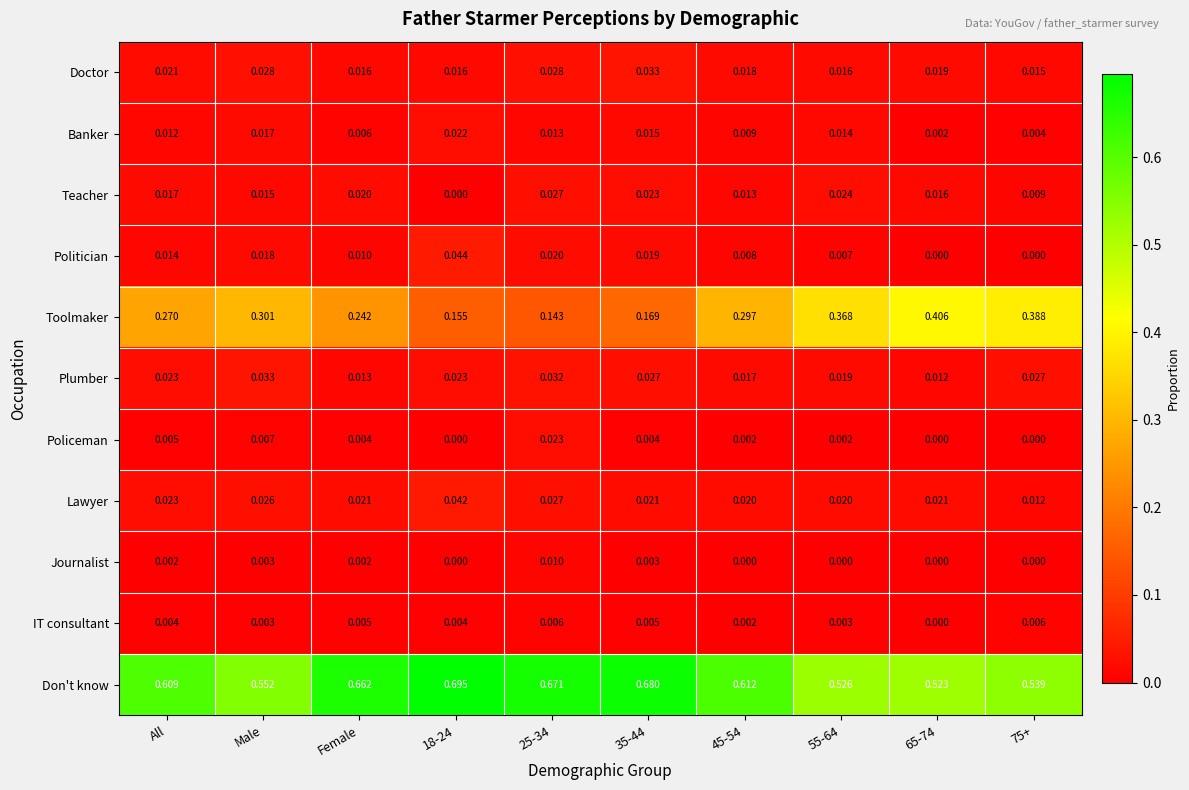

Which series has the largest range (max minus min)?

Toolmaker